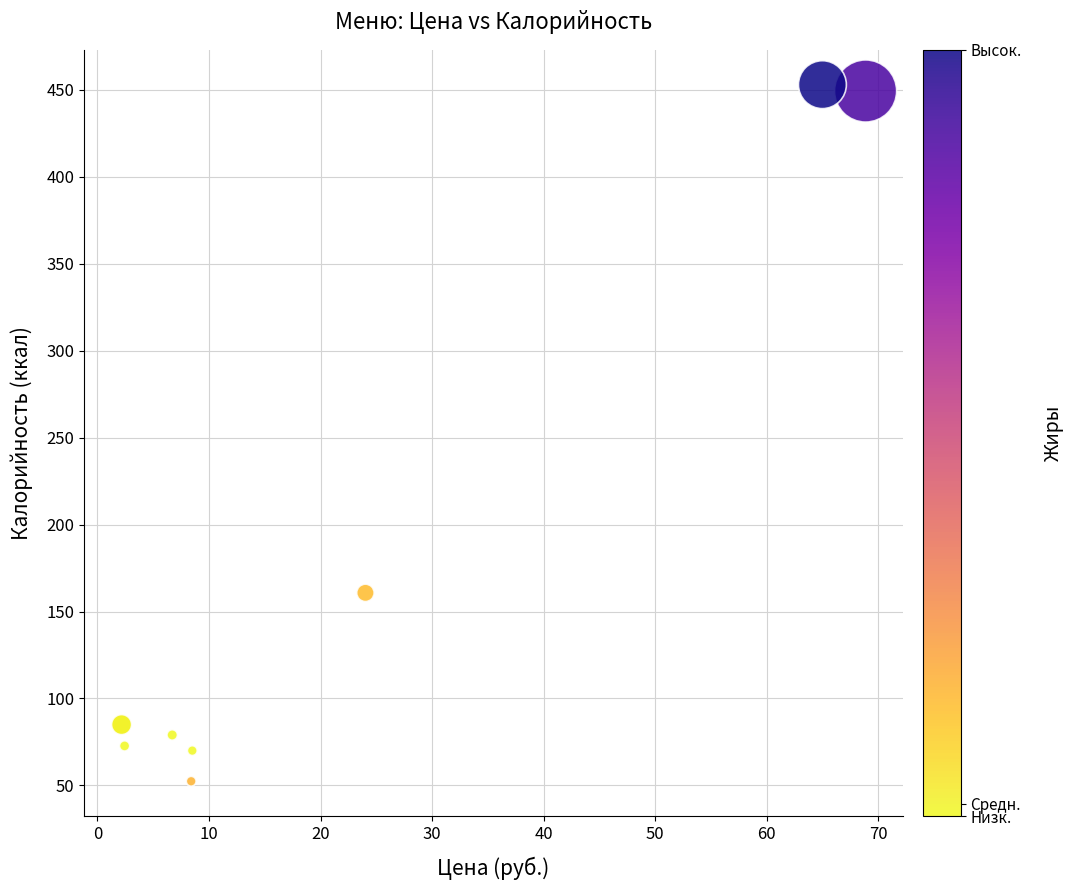

What Y value in the scatter plot is closest to 252?

160.7